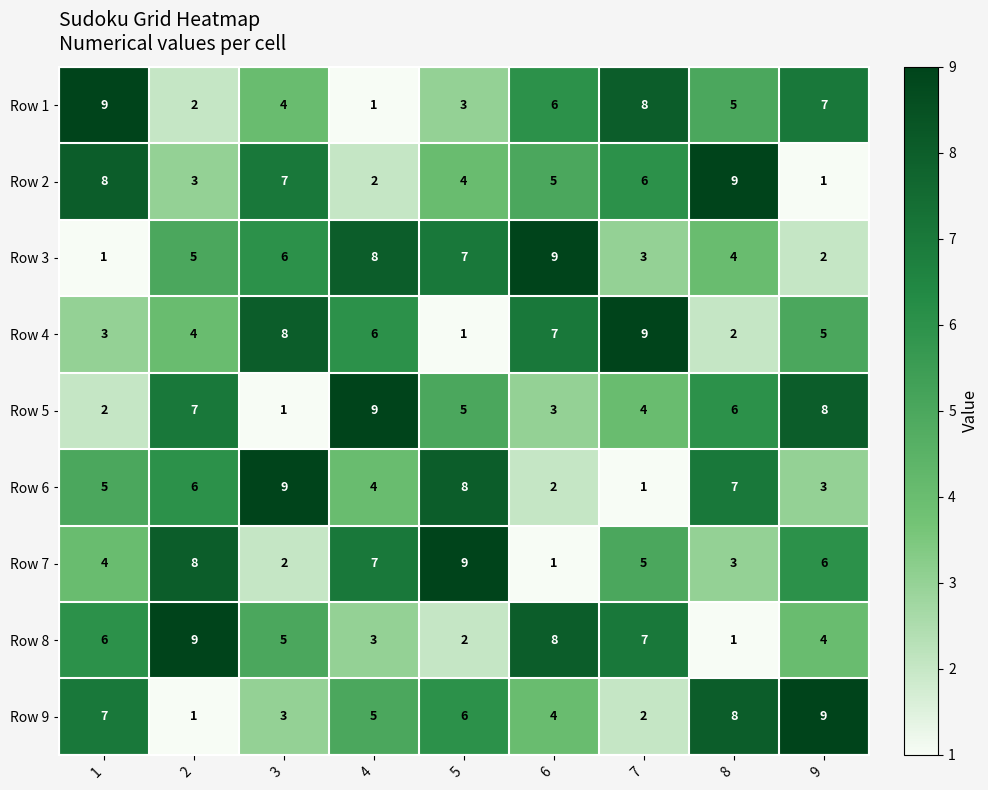

What is the difference between the maximum and minimum values in the Row 9 series?

8